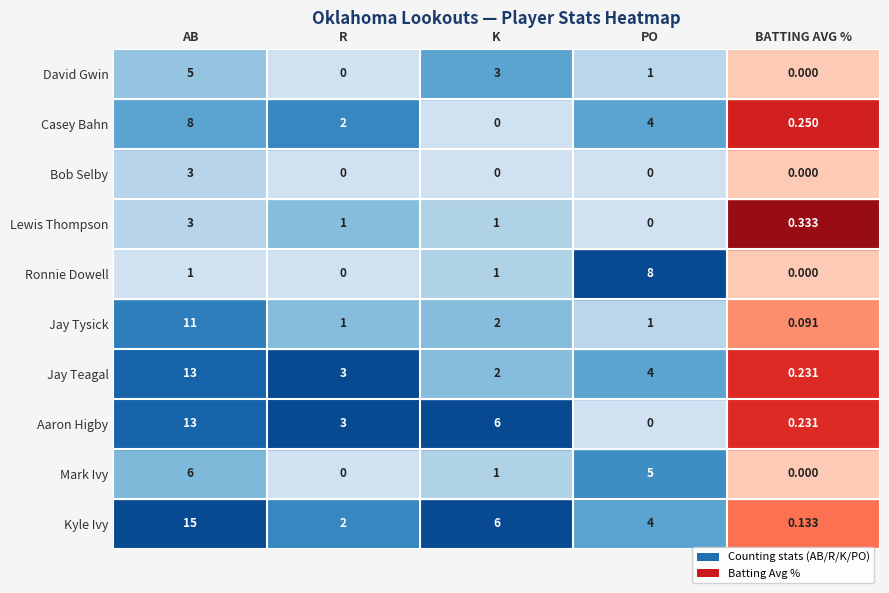

Reading right to left, extract all data points from this chart.

Kyle Ivy: 0.1	4.0	6.0	2.0	15.0
Mark Ivy: 0.0	5.0	1.0	0.0	6.0
Aaron Higby: 0.2	0.0	6.0	3.0	13.0
Jay Teagal: 0.2	4.0	2.0	3.0	13.0
Jay Tysick: 0.1	1.0	2.0	1.0	11.0
Ronnie Dowell: 0.0	8.0	1.0	0.0	1.0
Lewis Thompson: 0.3	0.0	1.0	1.0	3.0
Bob Selby: 0.0	0.0	0.0	0.0	3.0
Casey Bahn: 0.2	4.0	0.0	2.0	8.0
David Gwin: 0.0	1.0	3.0	0.0	5.0